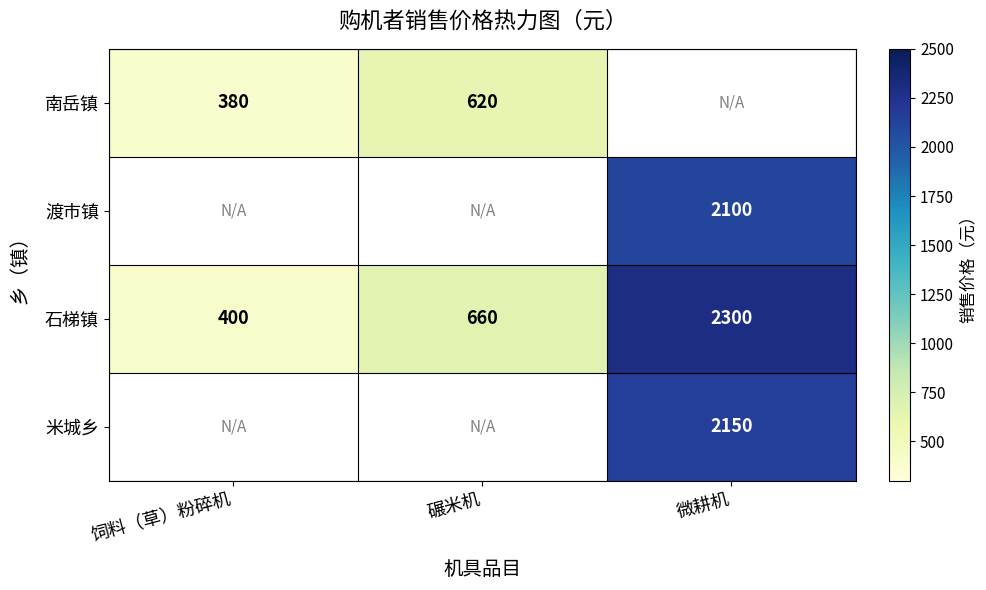

Is the value of 石梯镇 at 碾米机 greater than the value of 南岳镇 at 碾米机?

Yes